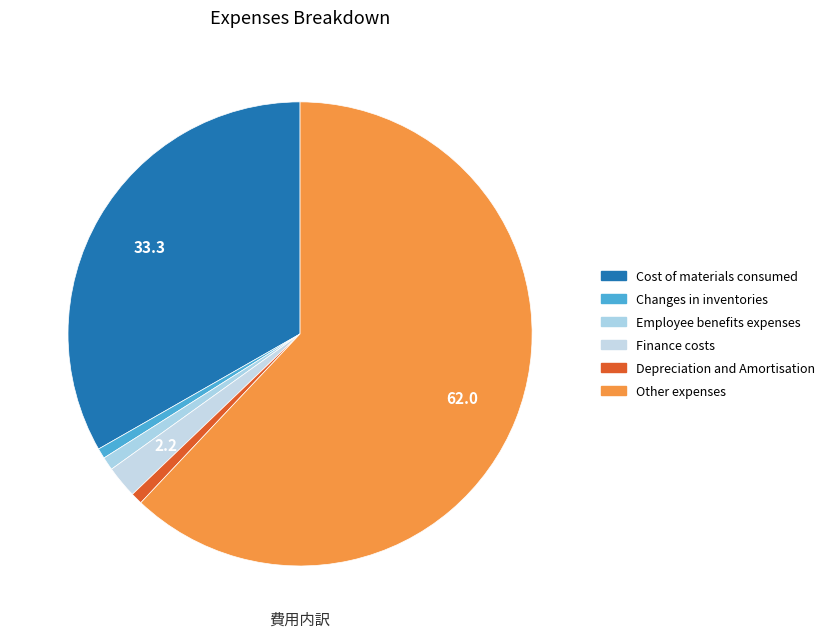

How many slices are in this pie chart?

6